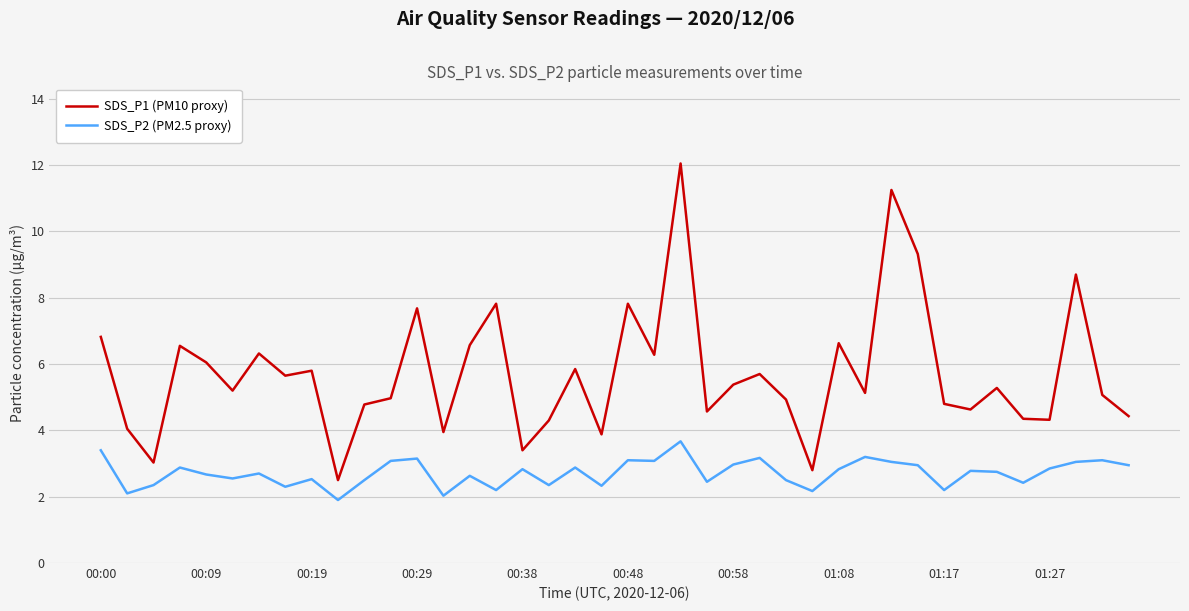

What is the difference between the maximum and minimum values in the SDS_P2 (PM2.5 proxy) series?

1.8